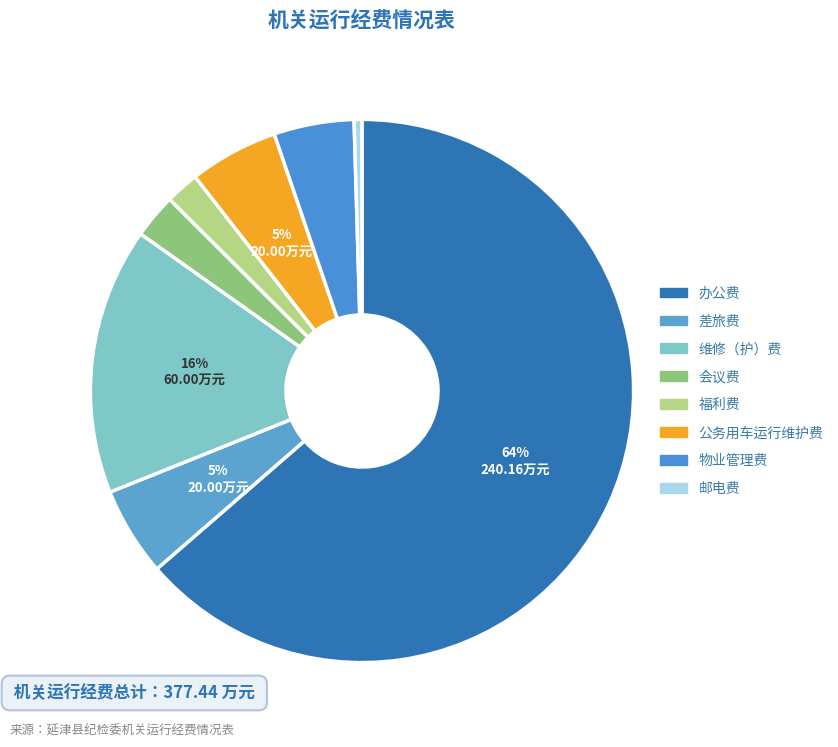

What percentage is the 物业管理费 slice, to the nearest percent?

5%